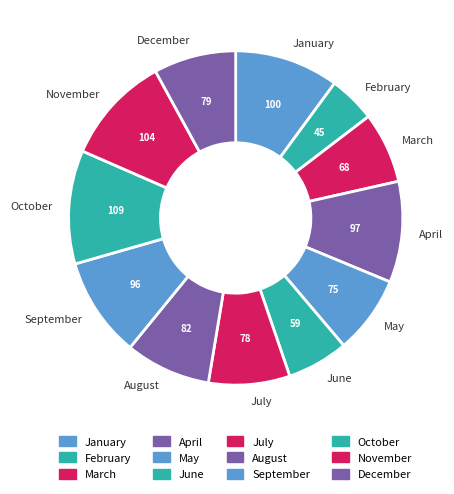

Does any single category account for the majority?

No